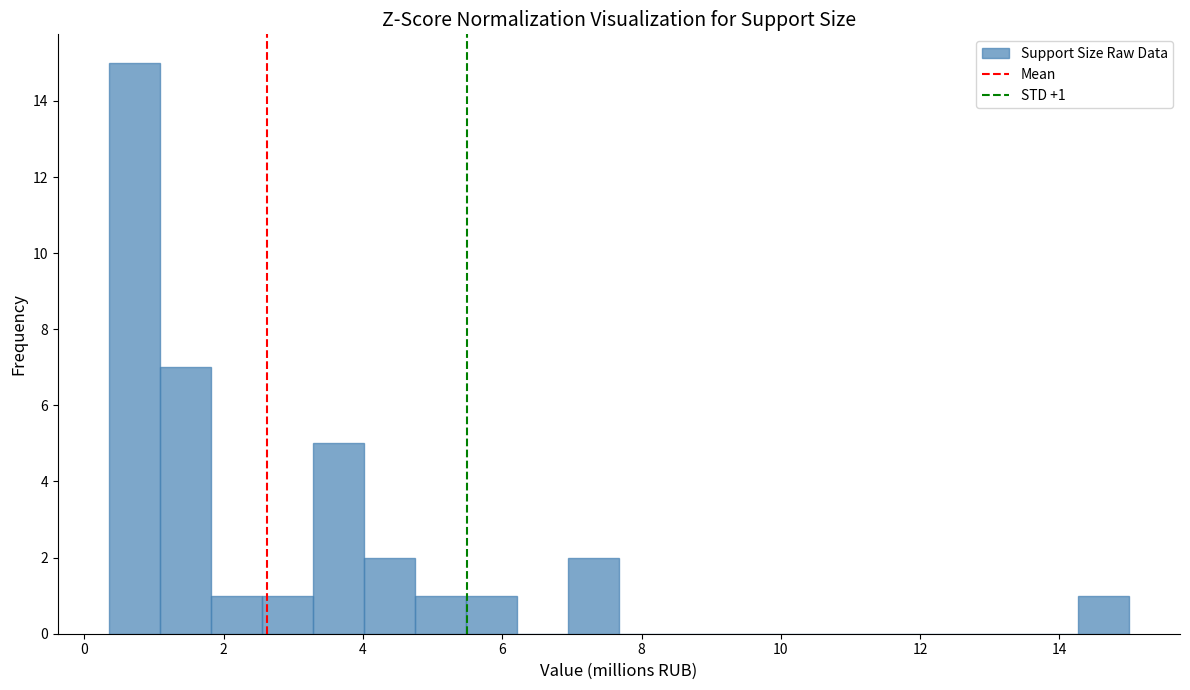

Read against the x-axis, roughly where is the centre of the tallest bar?

0.8